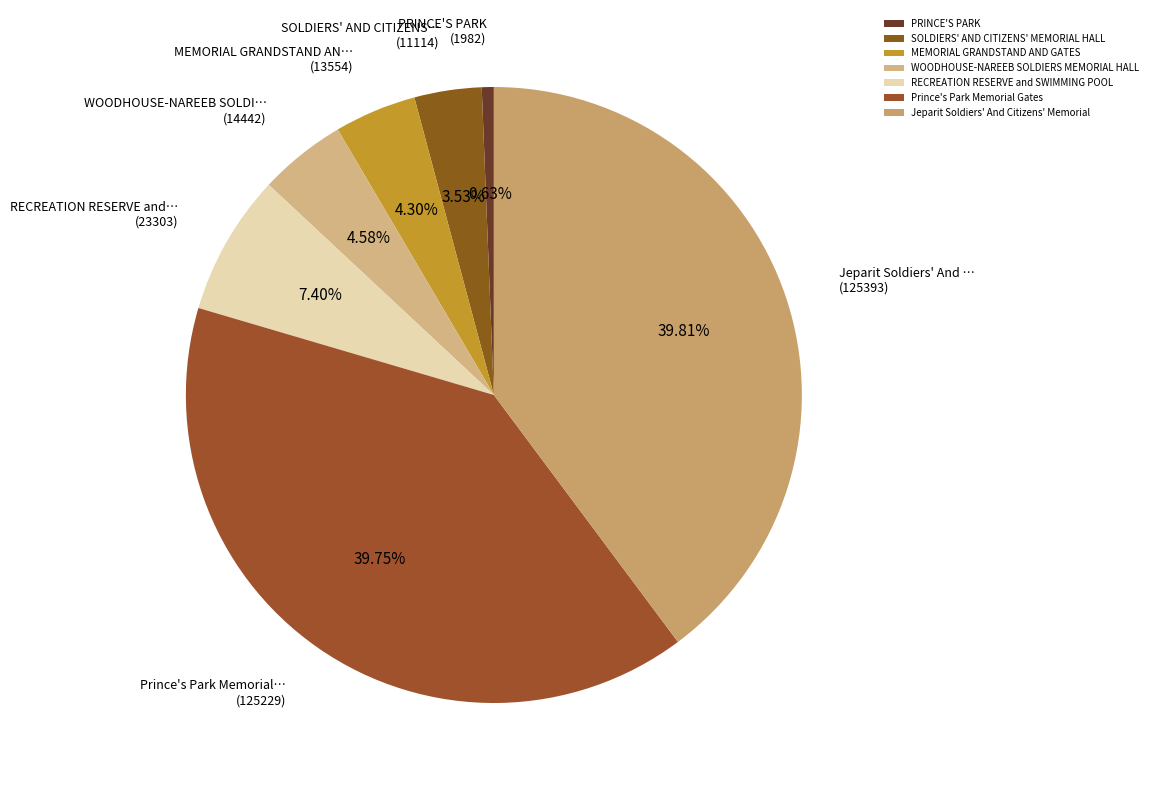

What percentage do MEMORIAL GRANDSTAND AND GATES and SOLDIERS' AND CITIZENS' MEMORIAL HALL together represent?

7.8%